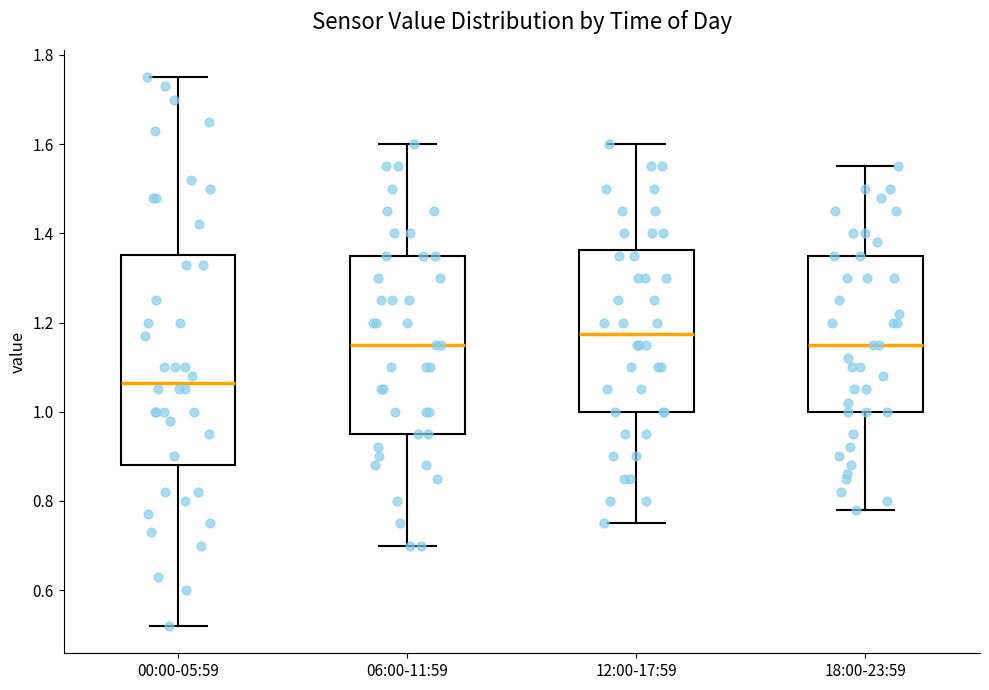

Which box has the lowest median line?

00:00-05:59